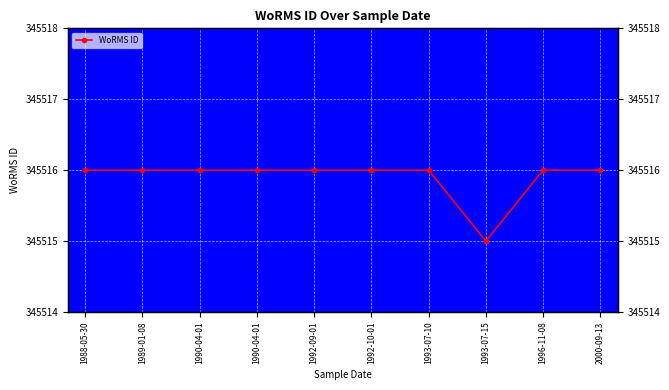

What is the greatest value displayed?

345516